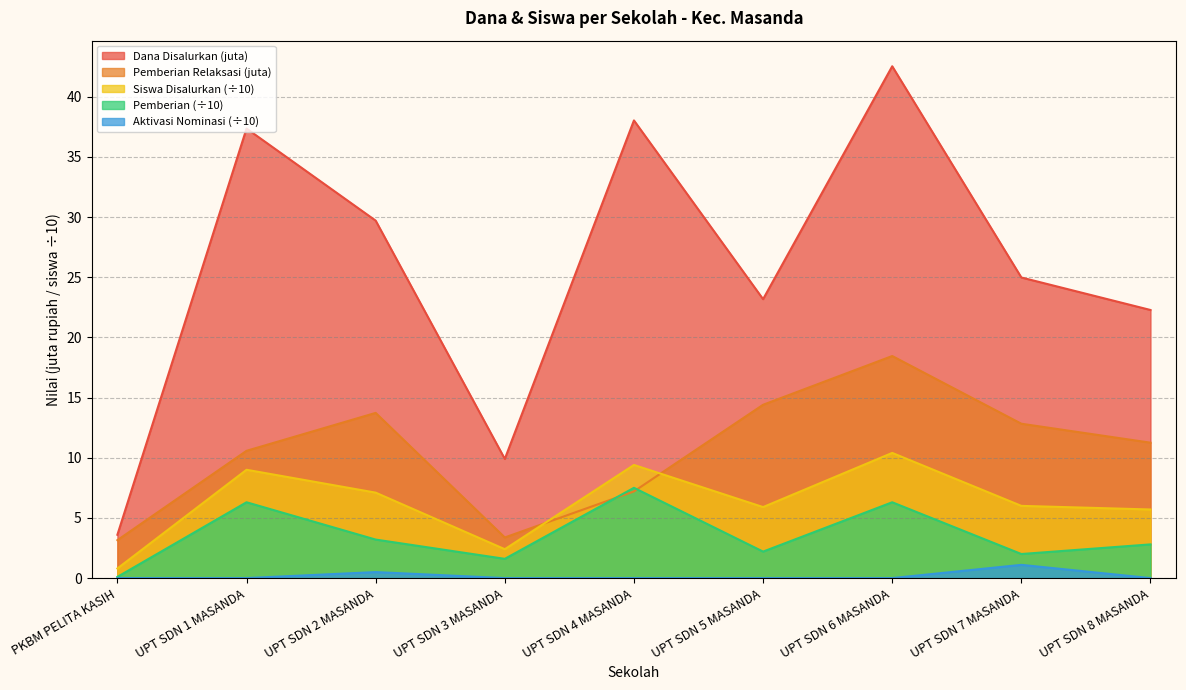

What is the difference between the maximum and minimum values in the Dana Disalurkan series?

38.9